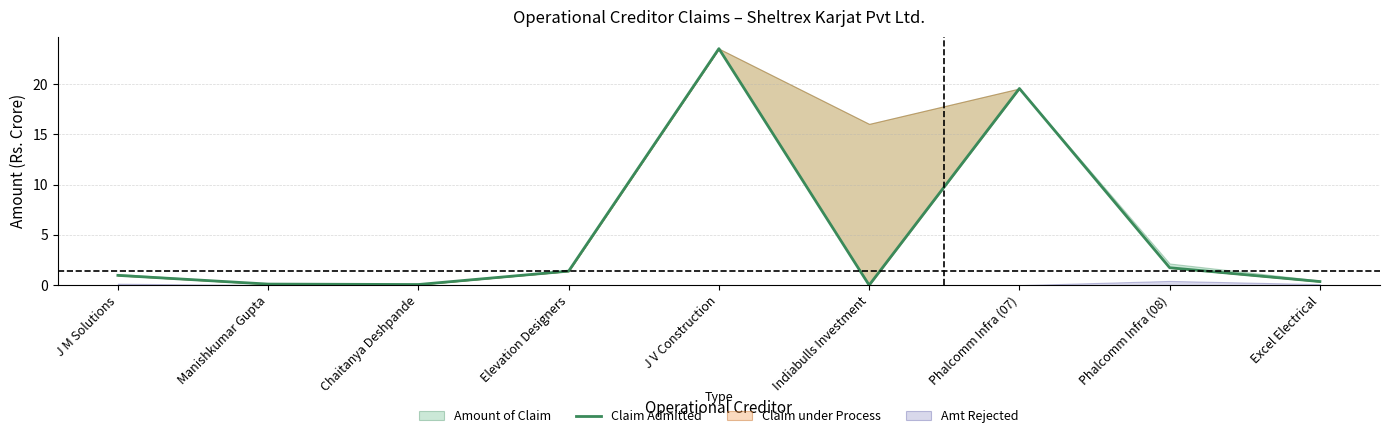

What is the change in value from Chaitanya Deshpande to Indiabulls Investment?

-0.1